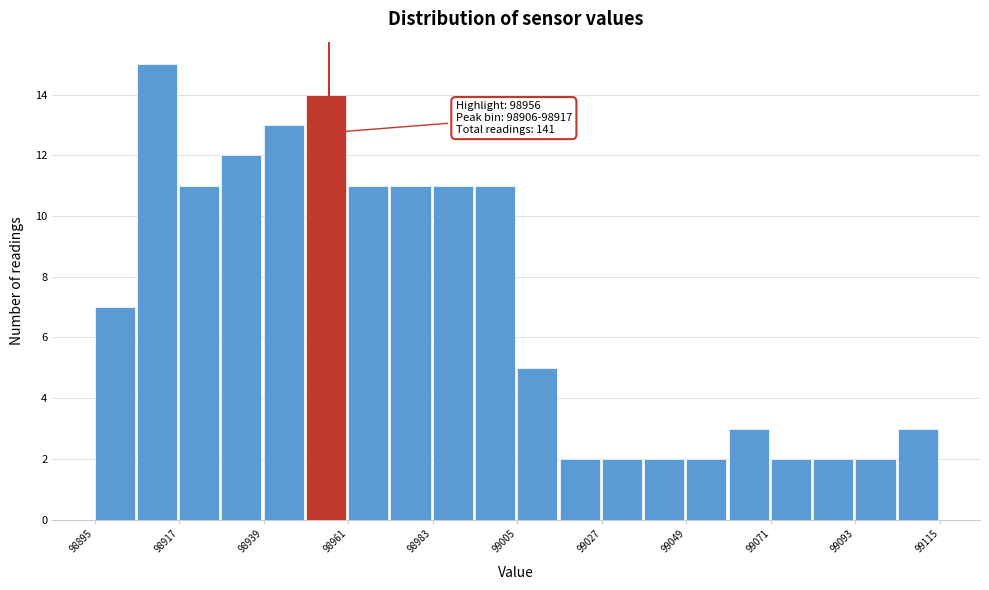

Around what value on the x-axis is the tallest bar? Give the approximate position of its centre, as read against the axis.

98910